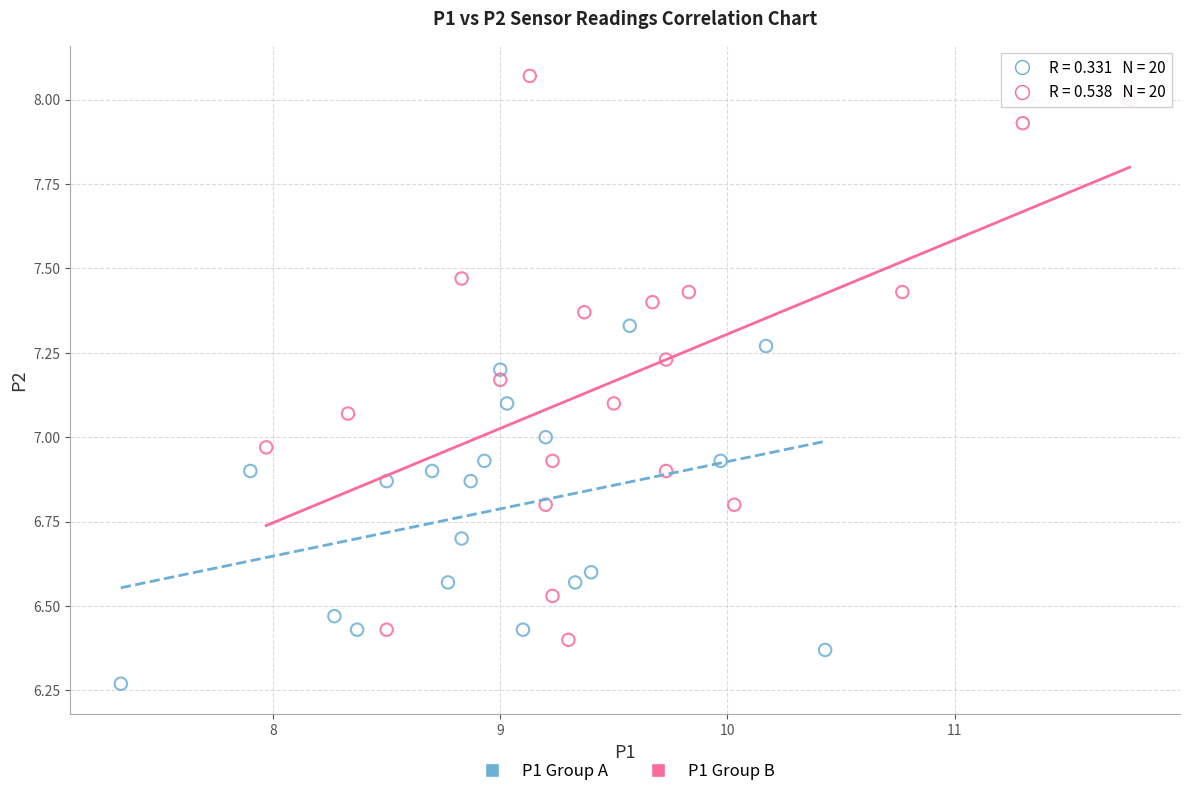

Which series reaches the minimum Y coordinate?

P1 Group A